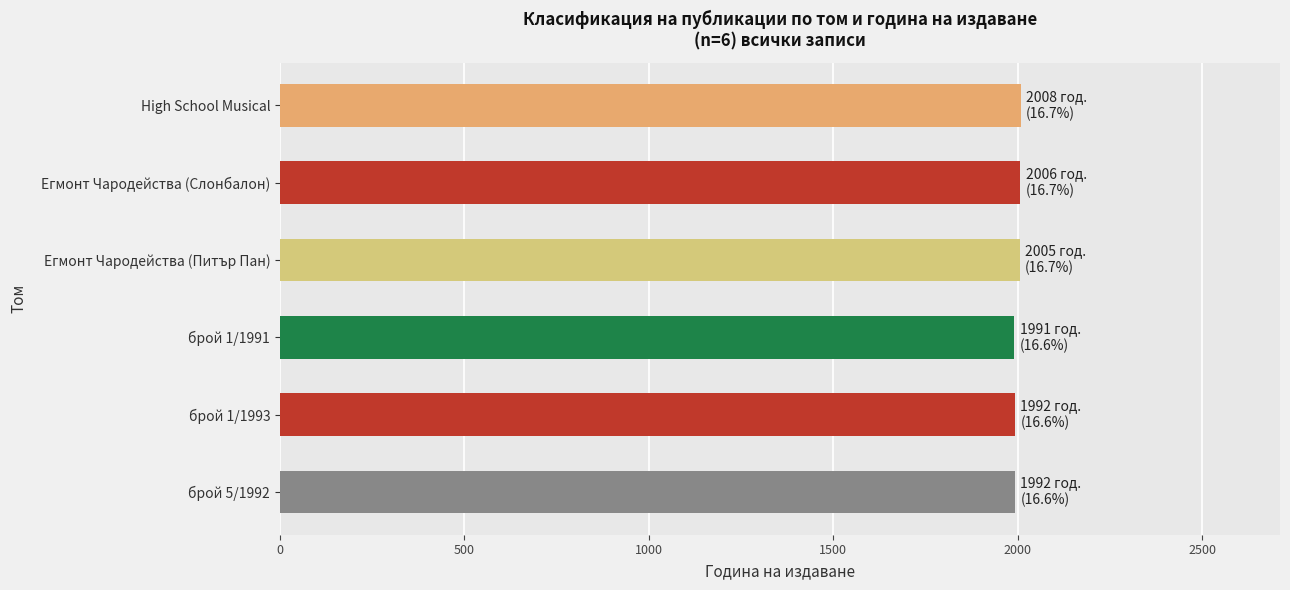

What is the difference between the maximum and minimum values?

17